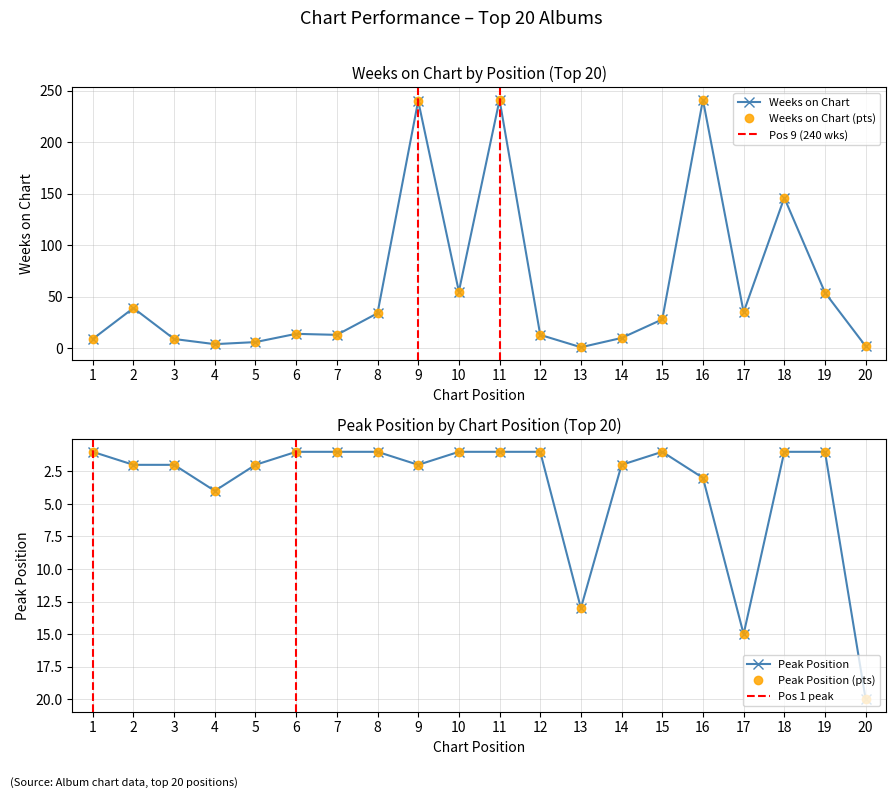

The Pico series shows 0 at 9. True or false?

False